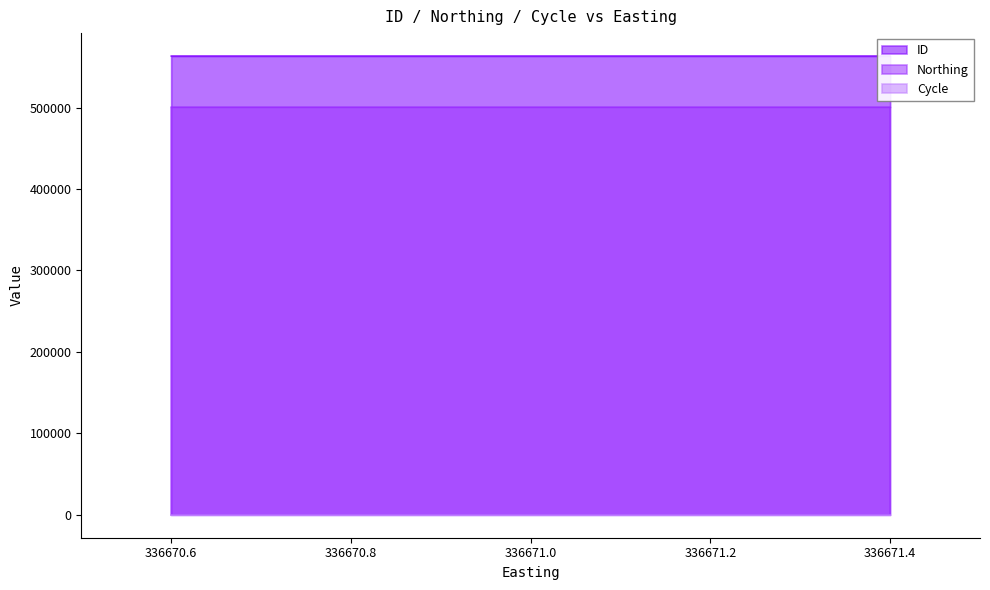

The value of Cycle at 336671 is 3. True or false?

True